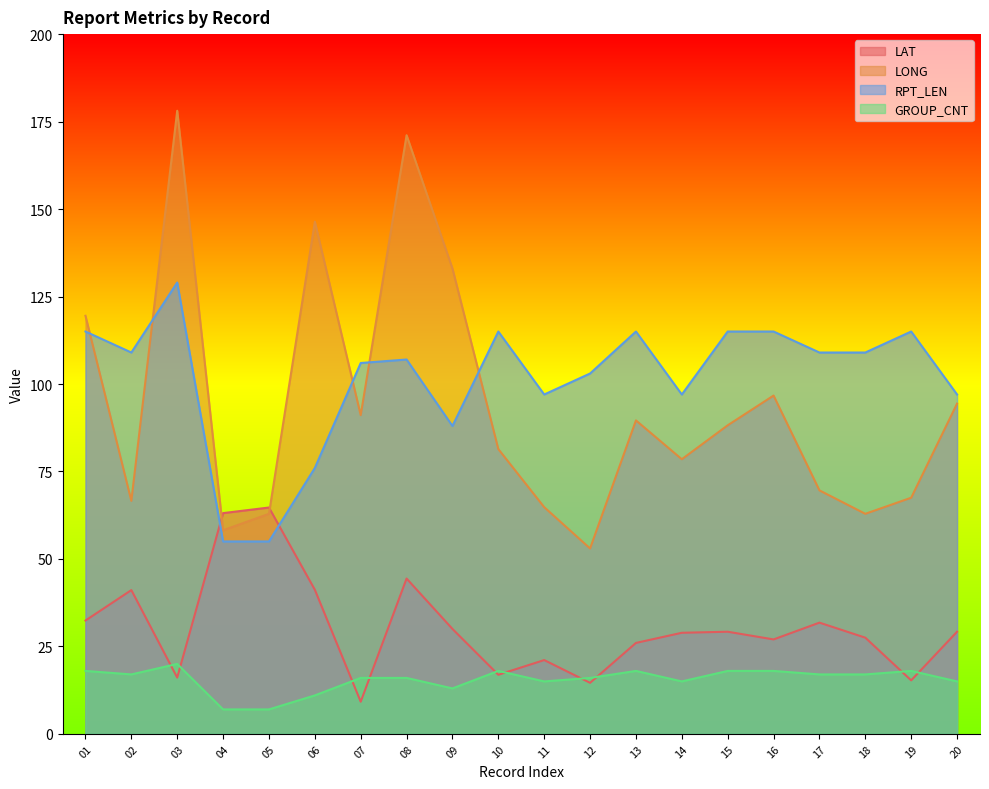

Between 05 and 16, which is larger?

05